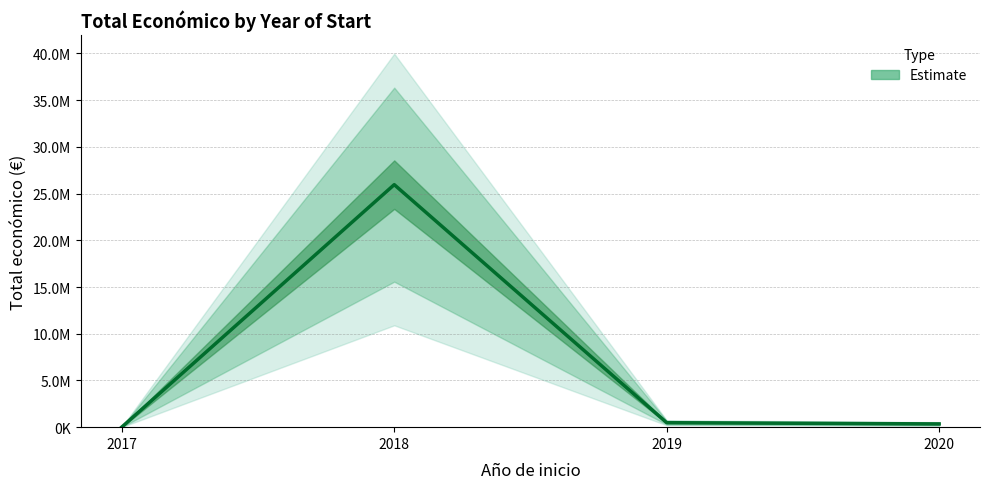

What is the difference between the second highest and second lowest values?

131313